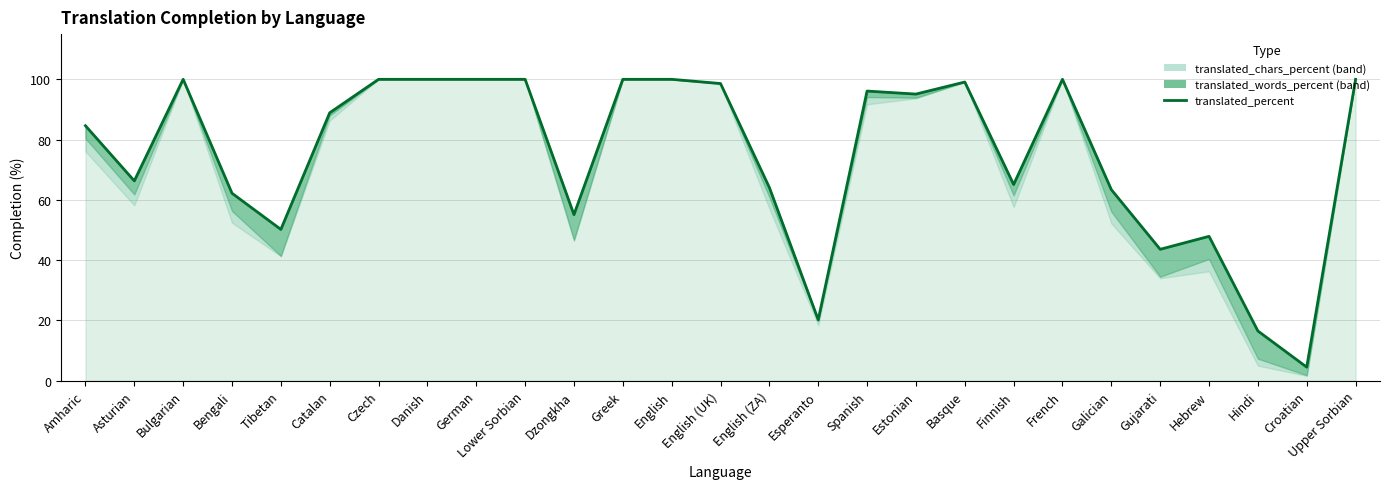

Reading left to right, list all the values displayed in this chart.

Amharic=84.6	Asturian=66.3	Bulgarian=100.0	Bengali=62.2	Tibetan=50.2	Catalan=88.9	Czech=100.0	Danish=100.0	German=100.0	Lower Sorbian=100.0	Dzongkha=55.1	Greek=100.0	English=100.0	English (UK)=98.6	English (ZA)=64.1	Esperanto=20.2	Spanish=96.1	Estonian=95.1	Basque=99.1	Finnish=65.1	French=100.0	Galician=63.4	Gujarati=43.6	Hebrew=47.9	Hindi=16.5	Croatian=4.5	Upper Sorbian=100.0